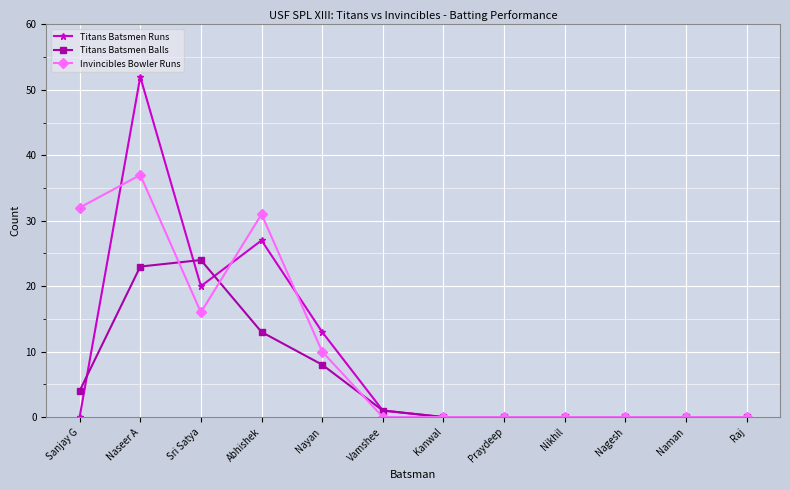

Which category has the highest value in the Invincibles Bowler Runs series?

Naseer A